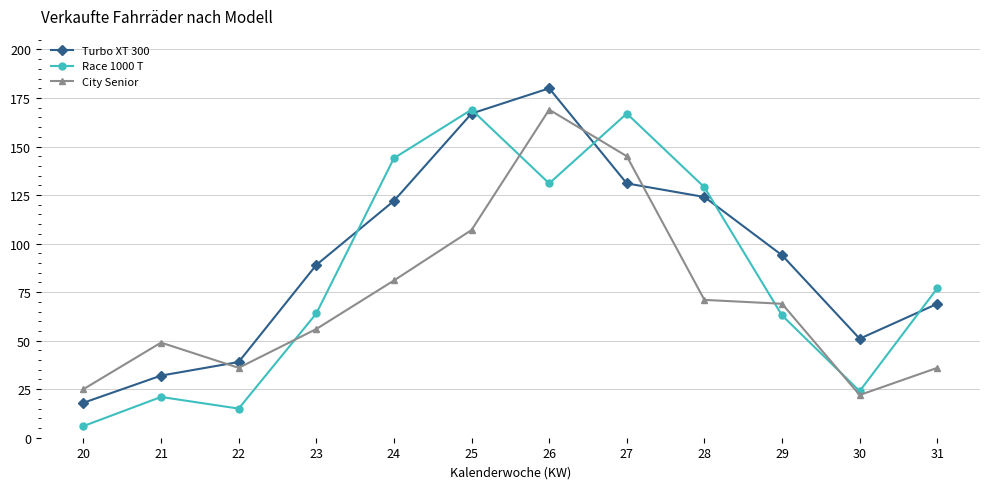

Rank the series at 21 from highest to lowest value.

City Senior, Turbo XT 300, Race 1000 T